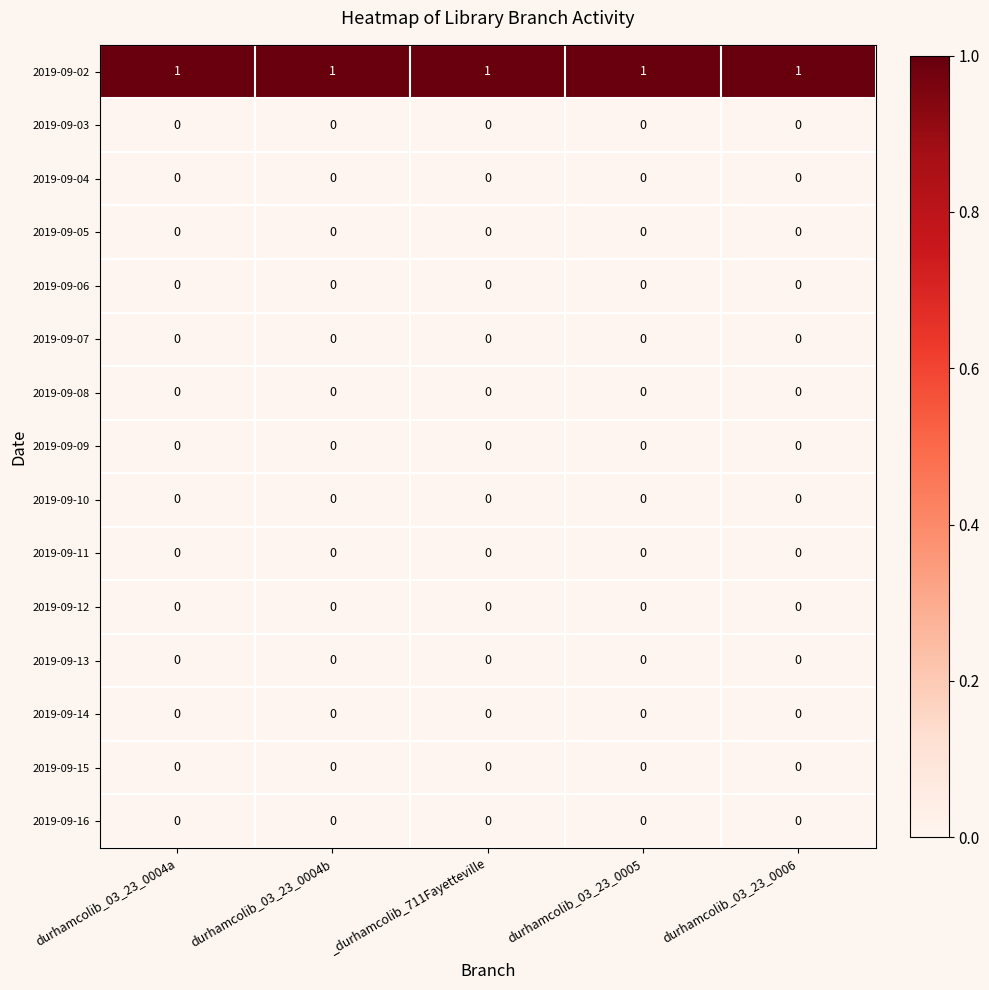

Is the value of 2019-09-16 at durhamcolib_03_23_0004b greater than the value of 2019-09-02 at durhamcolib_03_23_0004b?

No